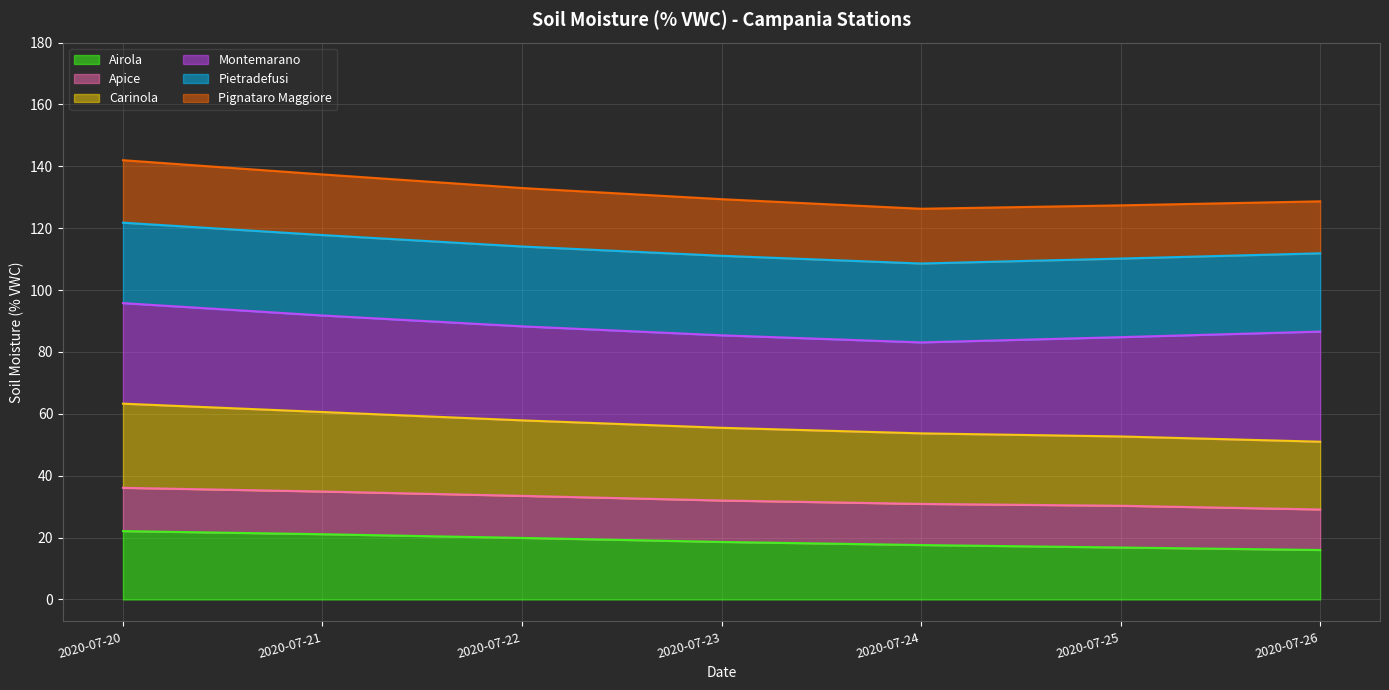

What is the total value across all series at 2020-07-23?

129.4